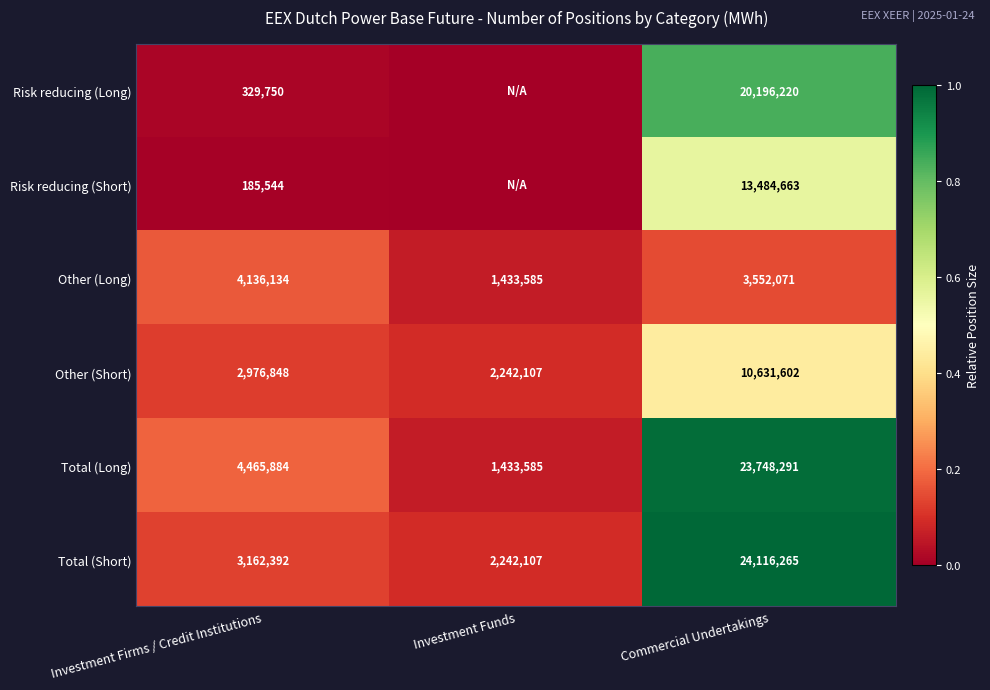

Rank the categories by Other (Short) value from highest to lowest.

Commercial Undertakings, Investment Firms / Credit Institutions, Investment Funds